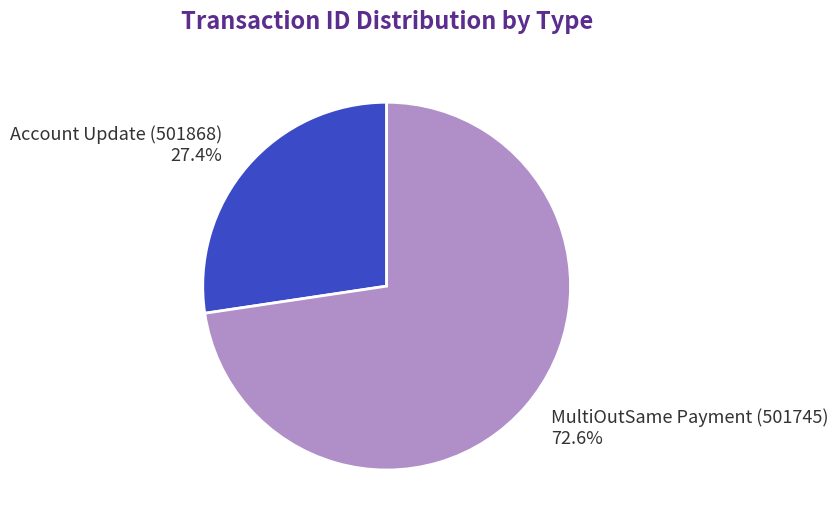

To the nearest percent, what portion does MultiOutSame Payment (501745) represent?

73%